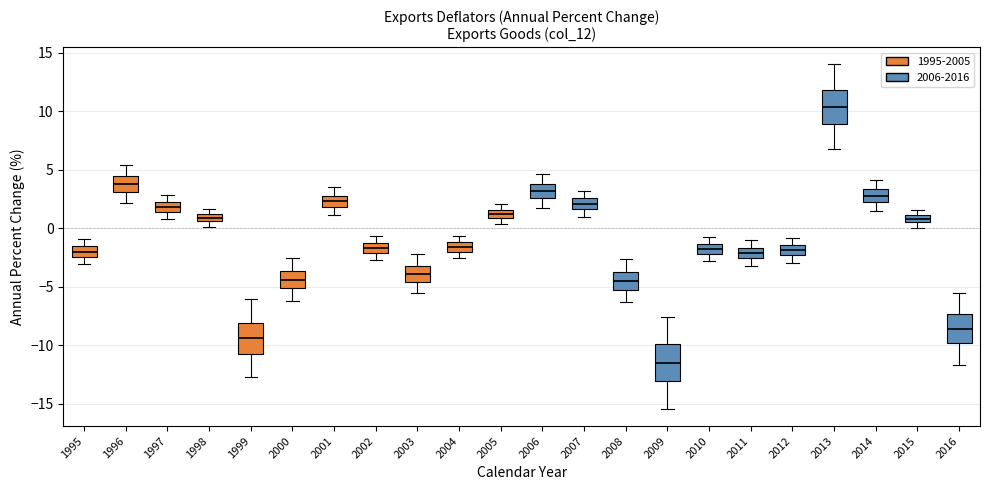

Which box's median line is the highest?

2013